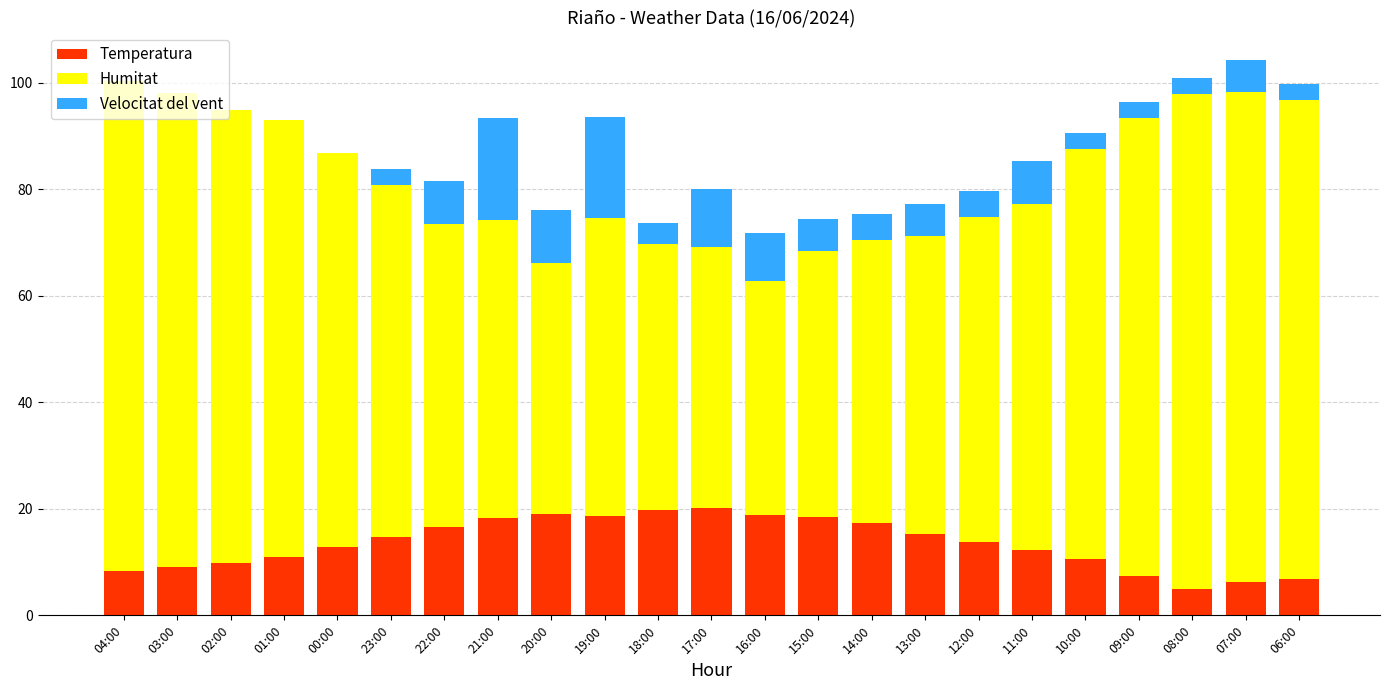

What is the total value across all series at 19:00?

93.6